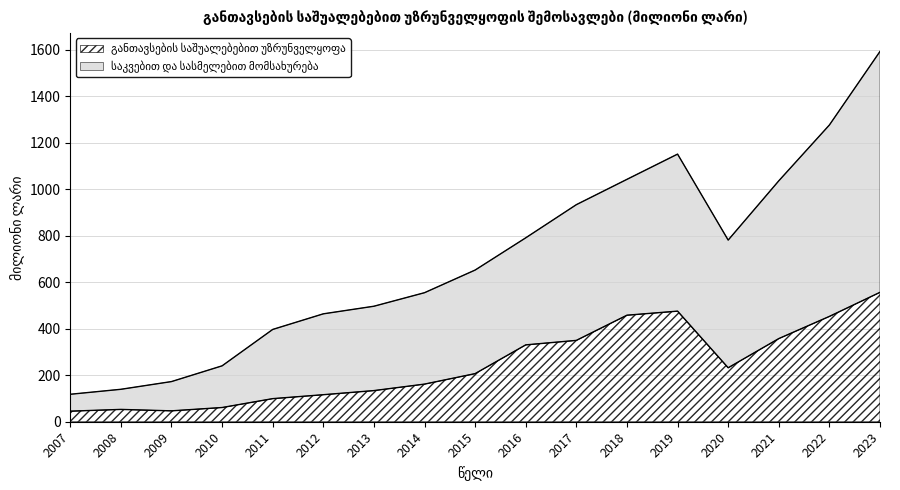

Rank the series by their average value, from lowest to highest.

განთავსების საშუალებებით უზრუნველყოფა, საკვებით და სასმელებით მომსახურება